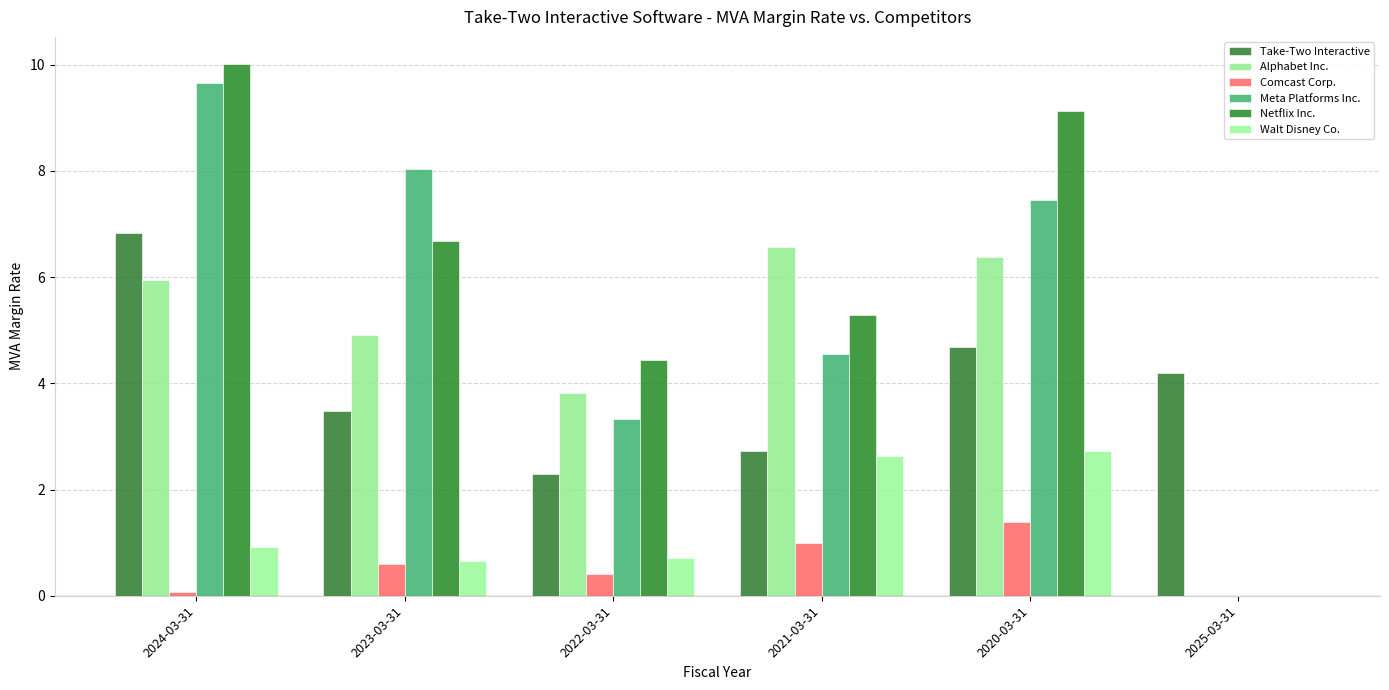

Reading left to right, transcribe all the data shown in this chart.

Take-Two Interactive: 6.8	3.5	2.3	2.7	4.7	4.2
Alphabet Inc.: 5.9	4.9	3.8	6.6	6.4	0.0
Comcast Corp.: 0.1	0.6	0.4	1.0	1.4	0.0
Meta Platforms Inc.: 9.7	8.0	3.3	4.5	7.4	0.0
Netflix Inc.: 10.0	6.7	4.4	5.3	9.1	0.0
Walt Disney Co.: 0.9	0.7	0.7	2.6	2.7	0.0